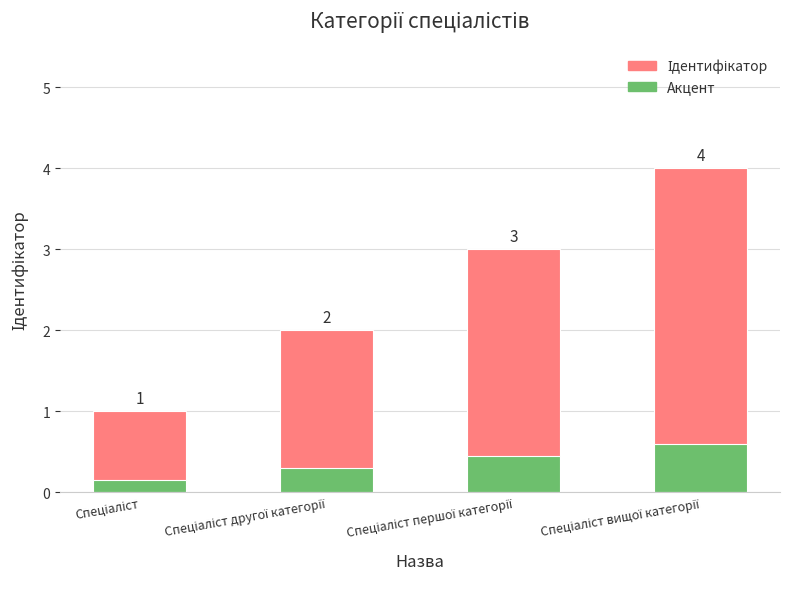

What value does the Ідентифікатор series have at Спеціаліст першої категорії?

3.0